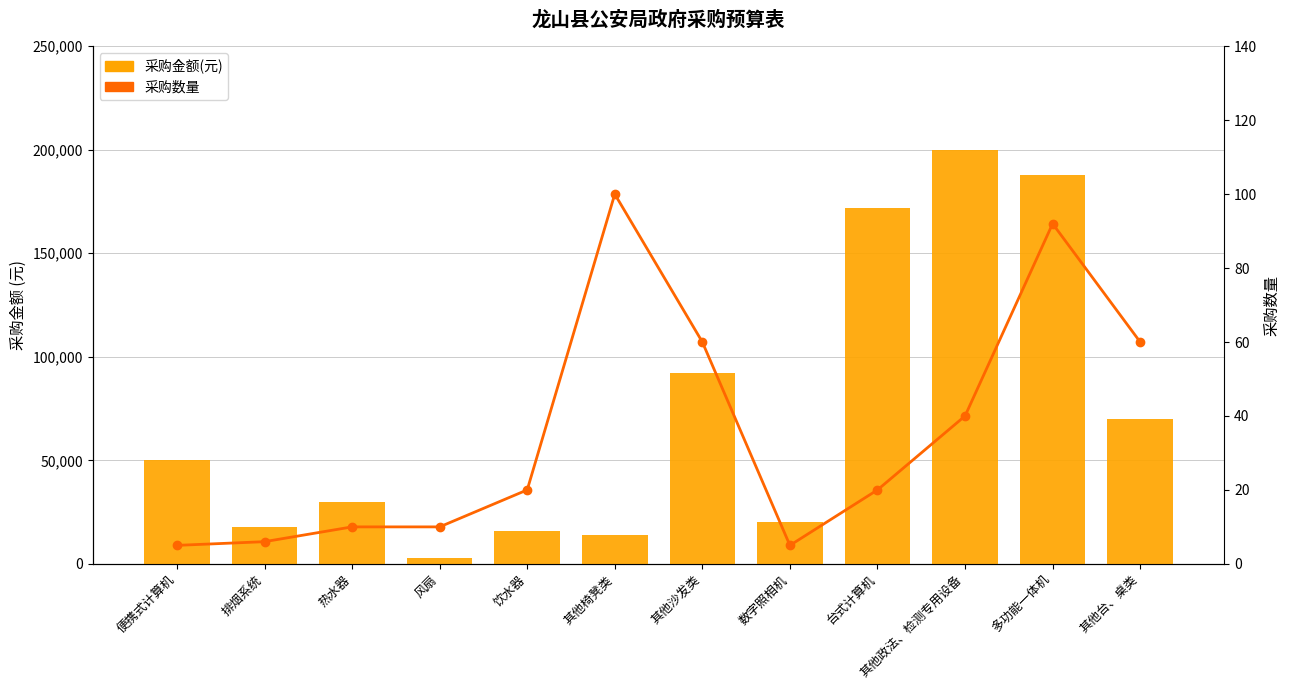

What is the difference between the highest and lowest values at 风扇?

2990